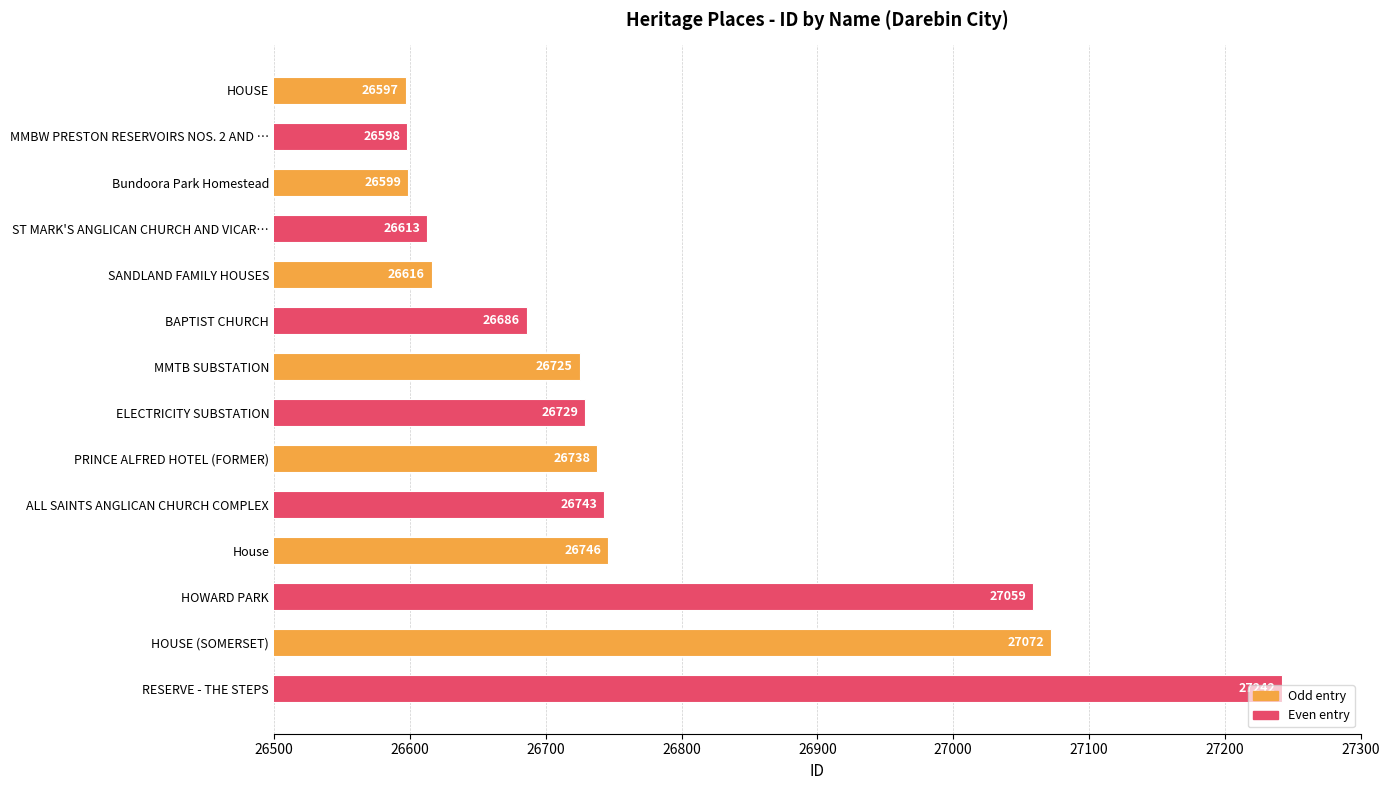

What is the difference between the maximum and second lowest values?

644